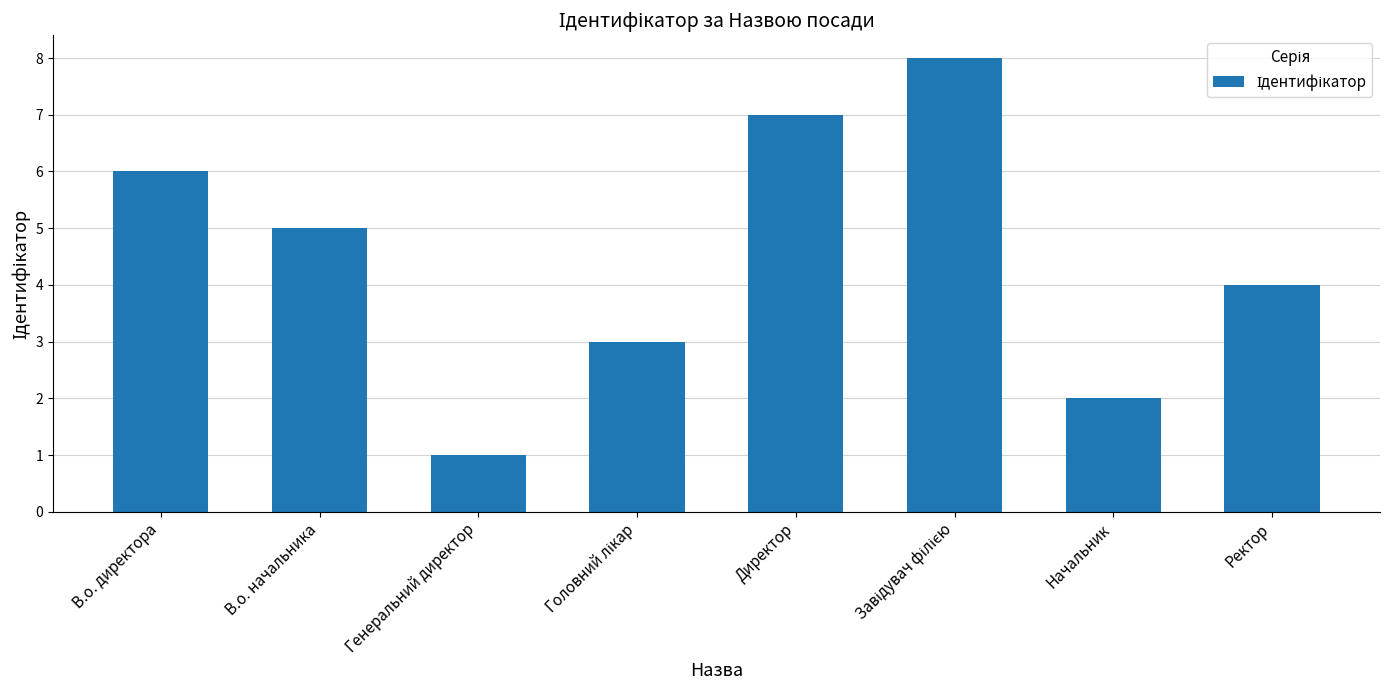

What is the maximum value shown in the chart?

8